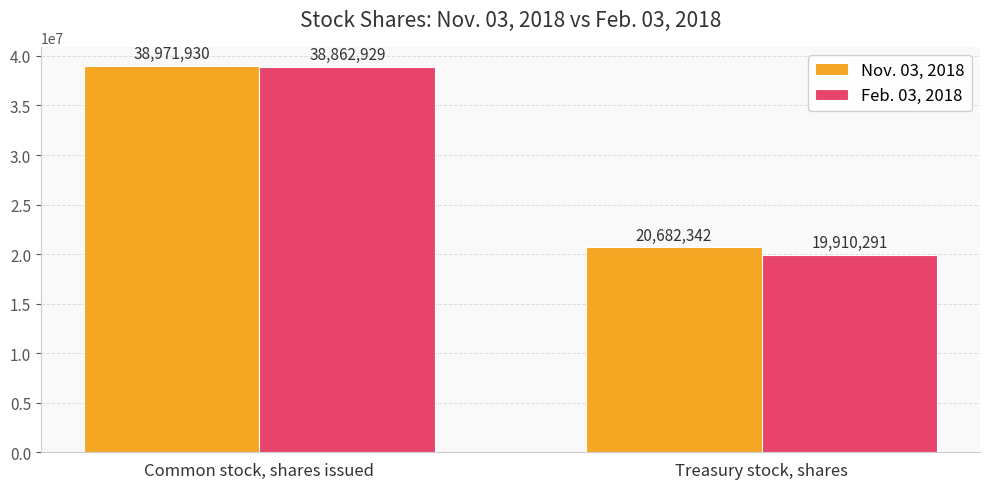

What is the approximate value of Feb. 03, 2018 at Common stock, shares issued, to the nearest 50?

38862950